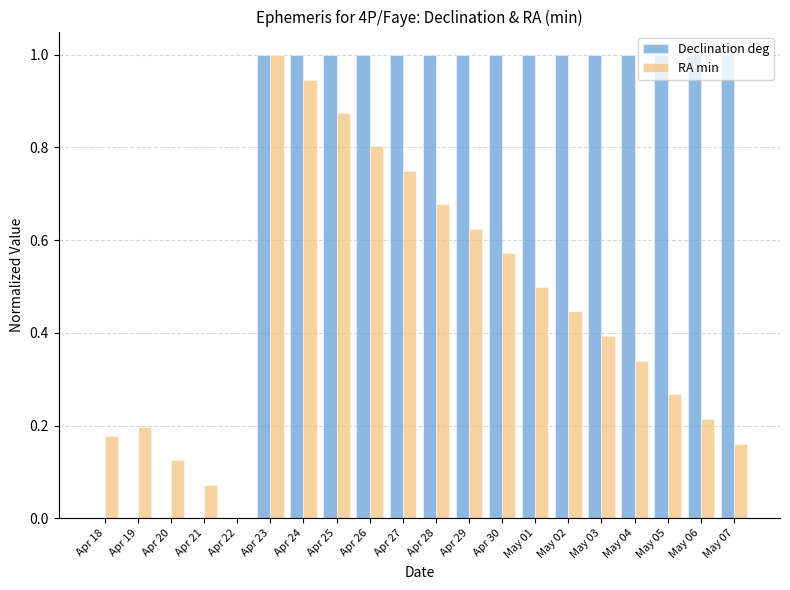

Between Apr 28 and May 07, which series saw the biggest shift?

RA min